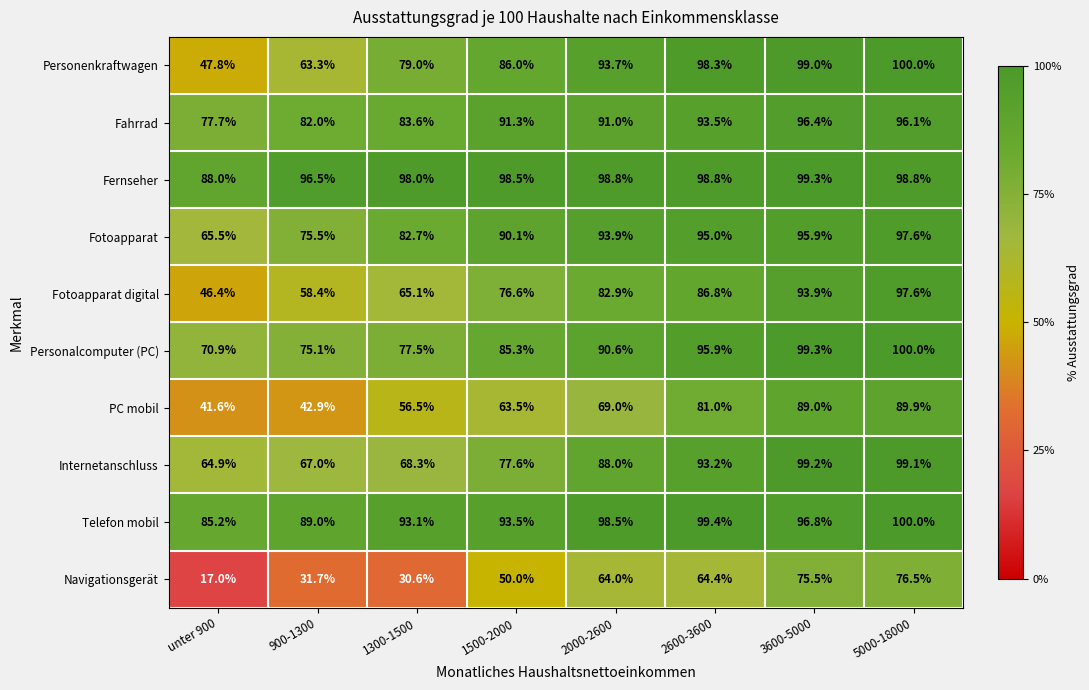

Is it true that Fotoapparat equals 60.7 at 2600-3600?

False